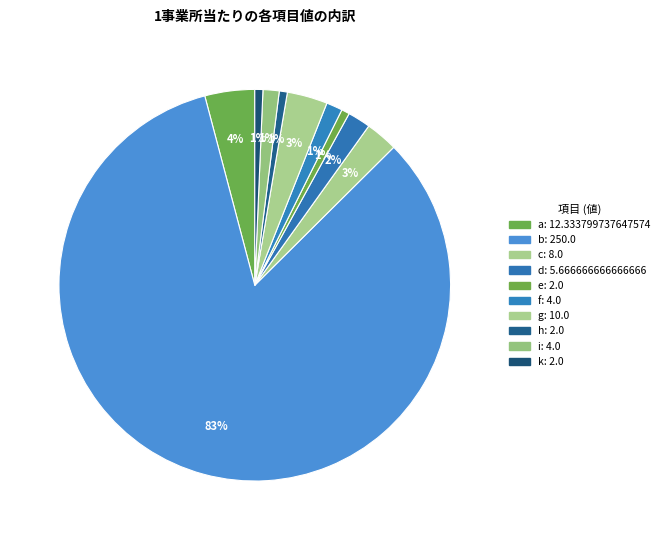

How many segments does this pie chart have?

10